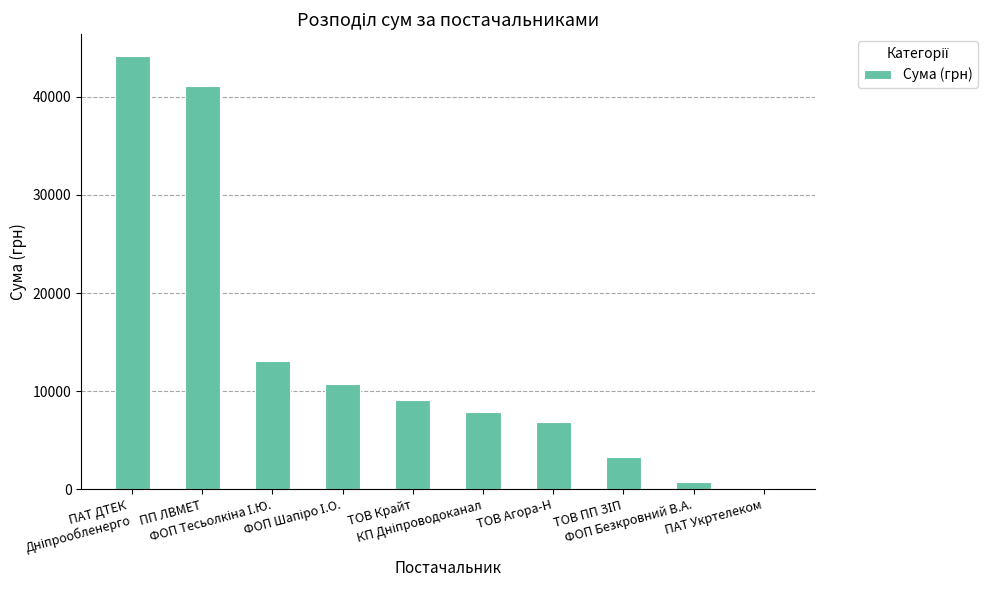

What is the greatest value displayed?

44185.6